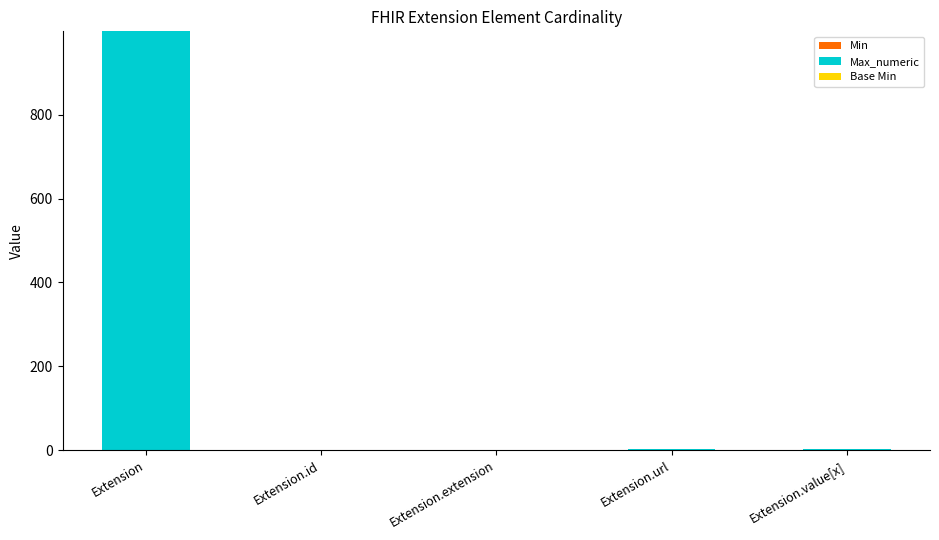

What is the total value across all series at Extension?

999